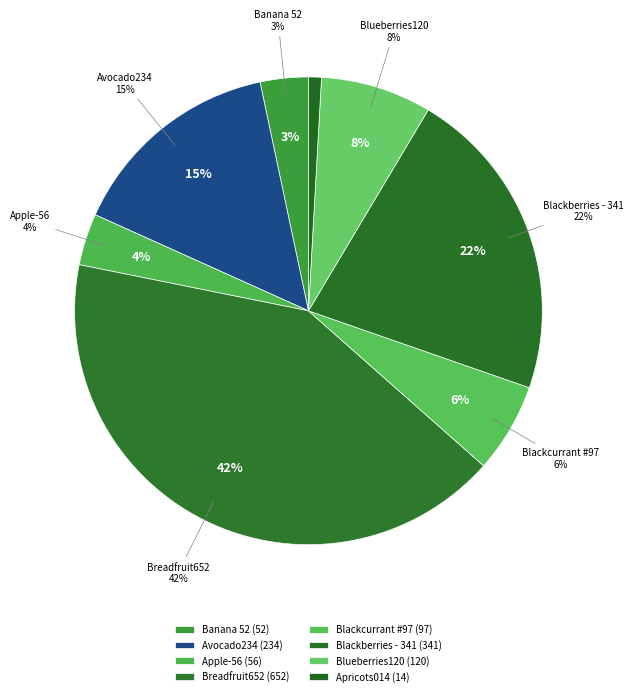

Is the sum of Breadfruit652 and Blackcurrant #97 greater than half?

No